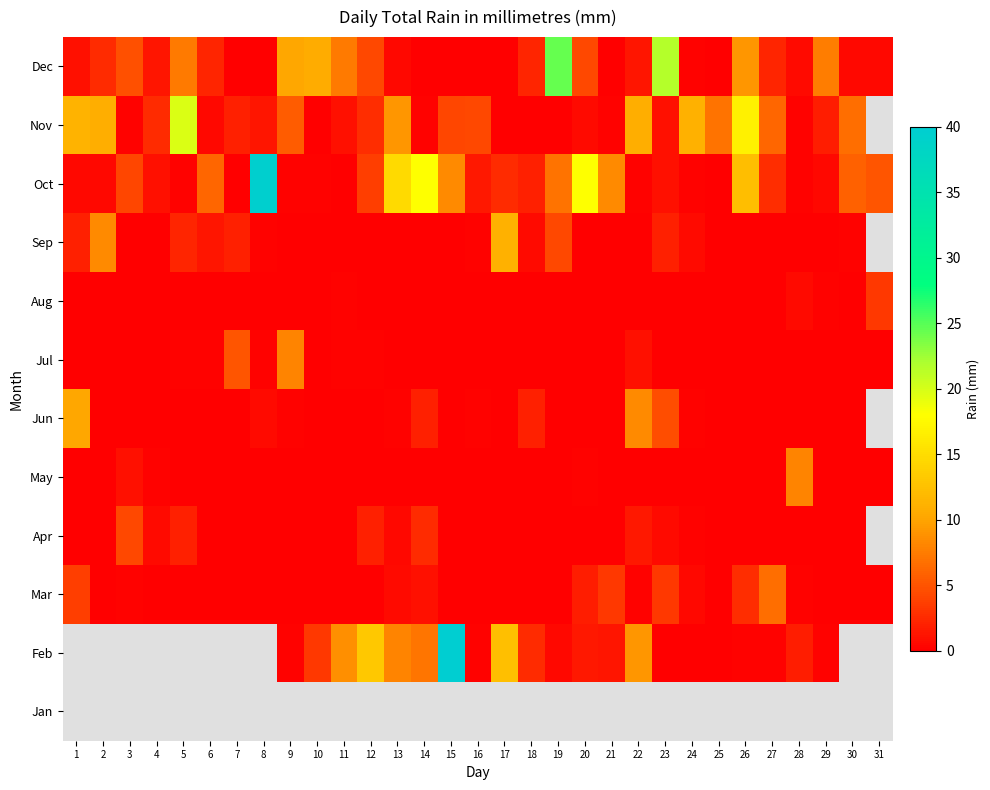

Which category has the lowest value across all series?

23